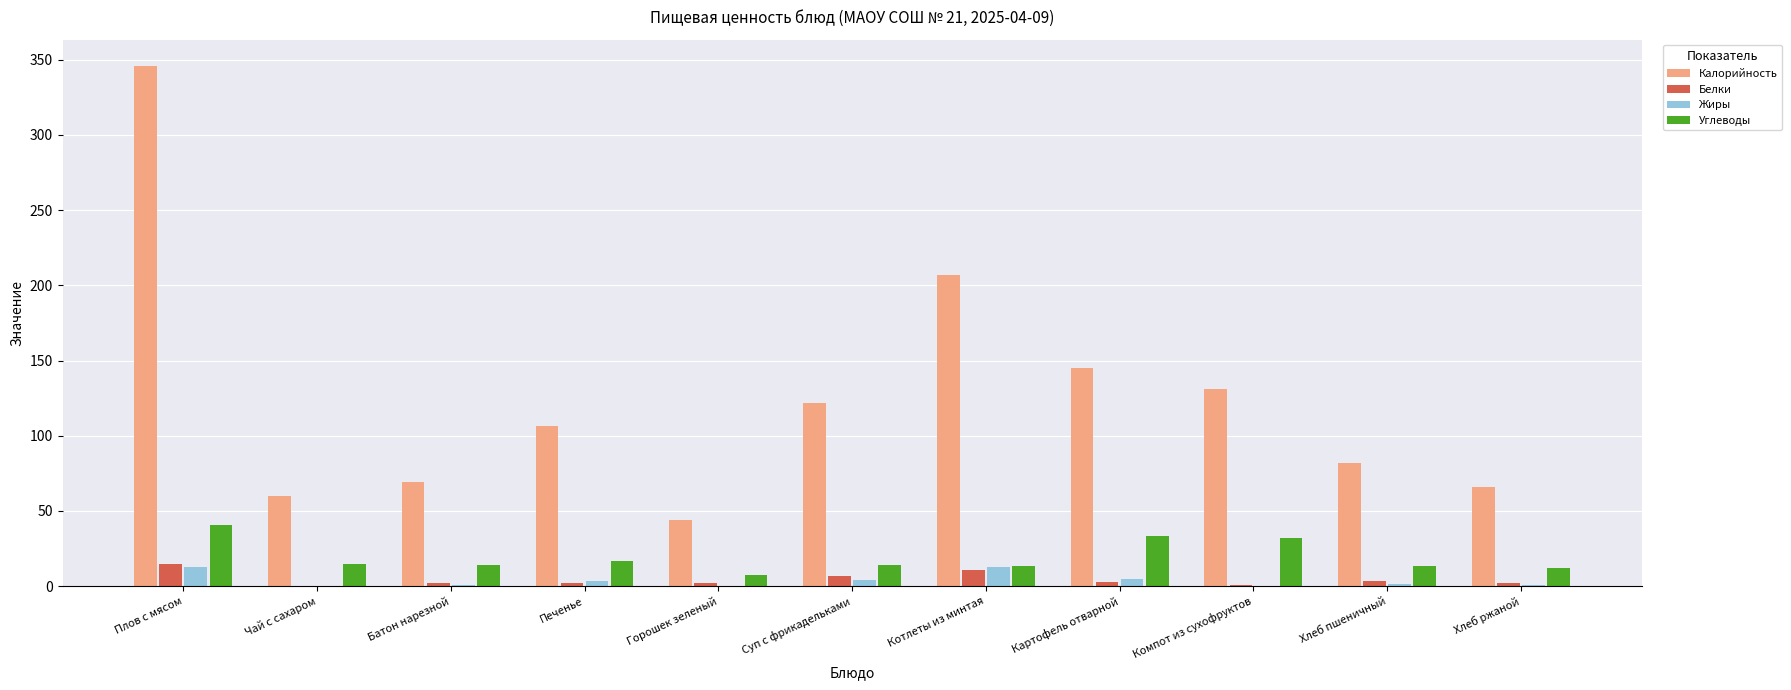

What is the maximum value shown in the chart?

346.0